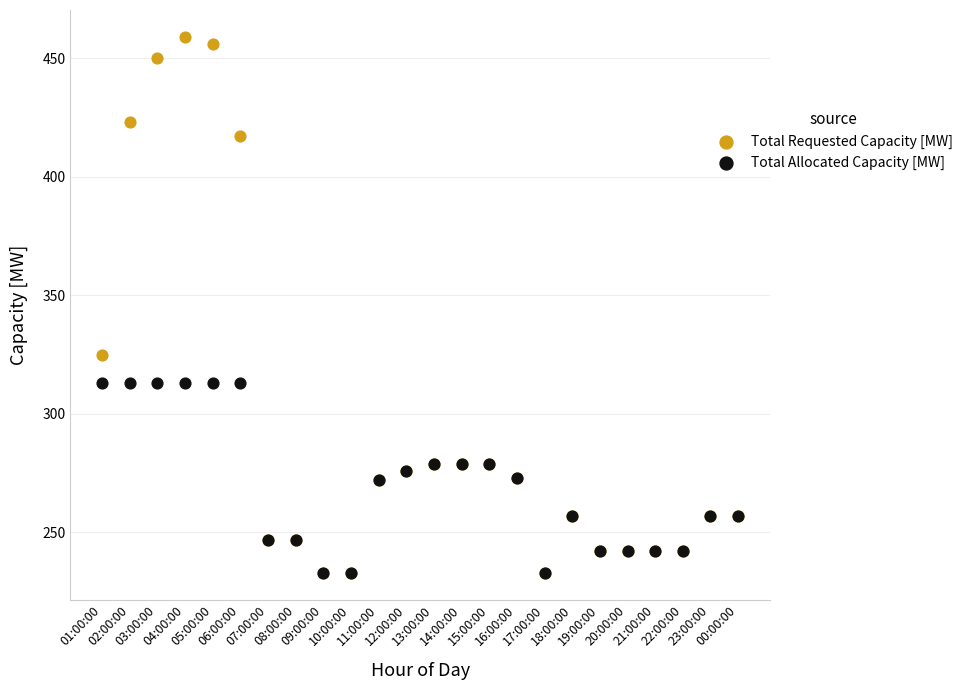

Which series has the widest spread of Y values?

Total Requested Capacity [MW]